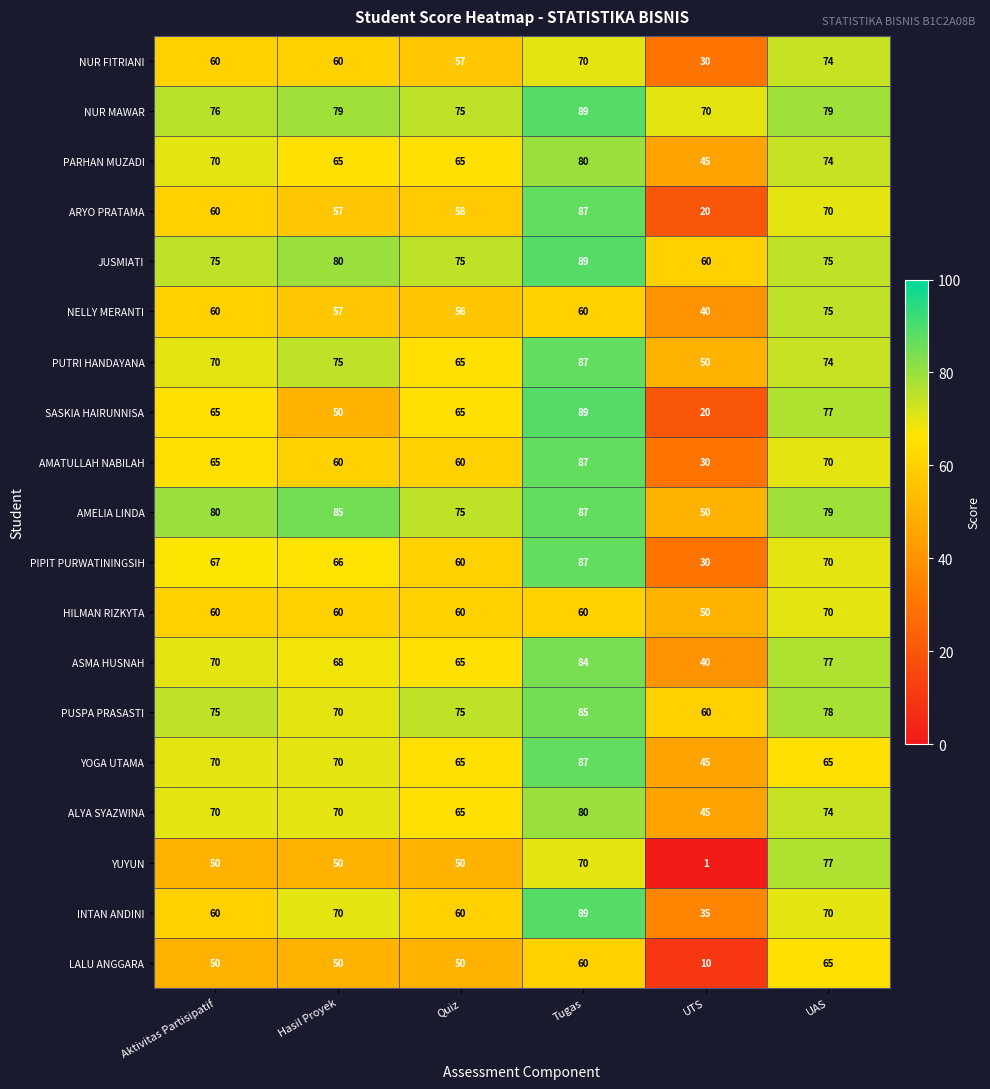

At which category does the chart reach its minimum across all series?

UTS